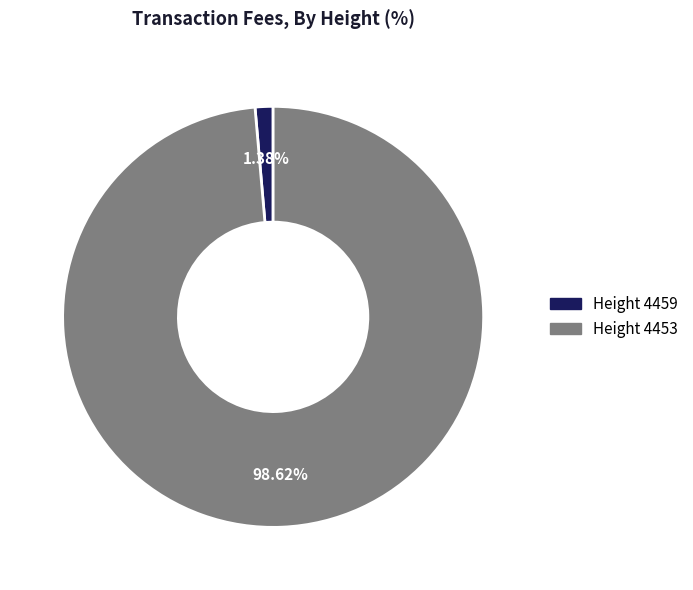

Is there any slice that represents more than half of the pie?

Yes